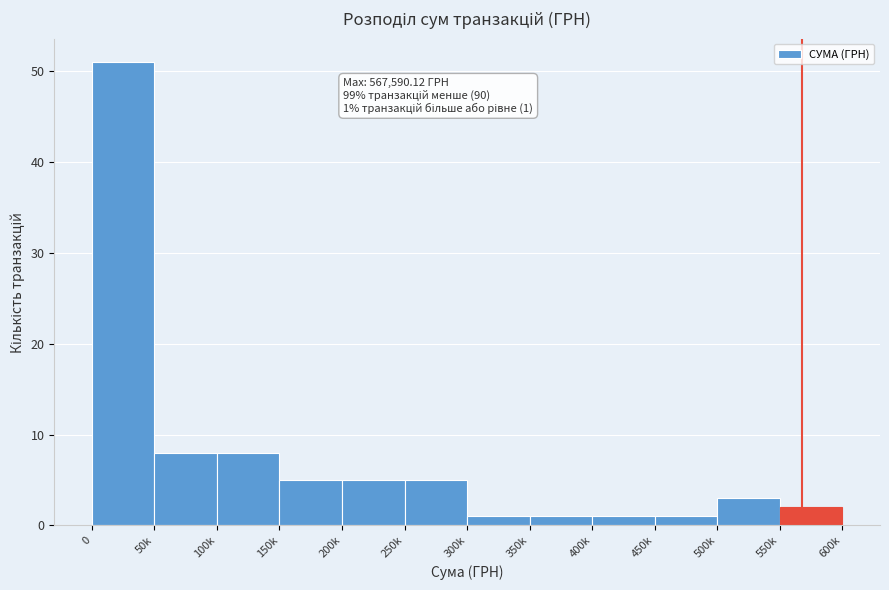

Reading left to right, transcribe all the data shown in this chart.

0=51	50k=8	100k=8	150k=5	200k=5	250k=5	300k=1	350k=1	400k=1	450k=1	500k=3	550k=2